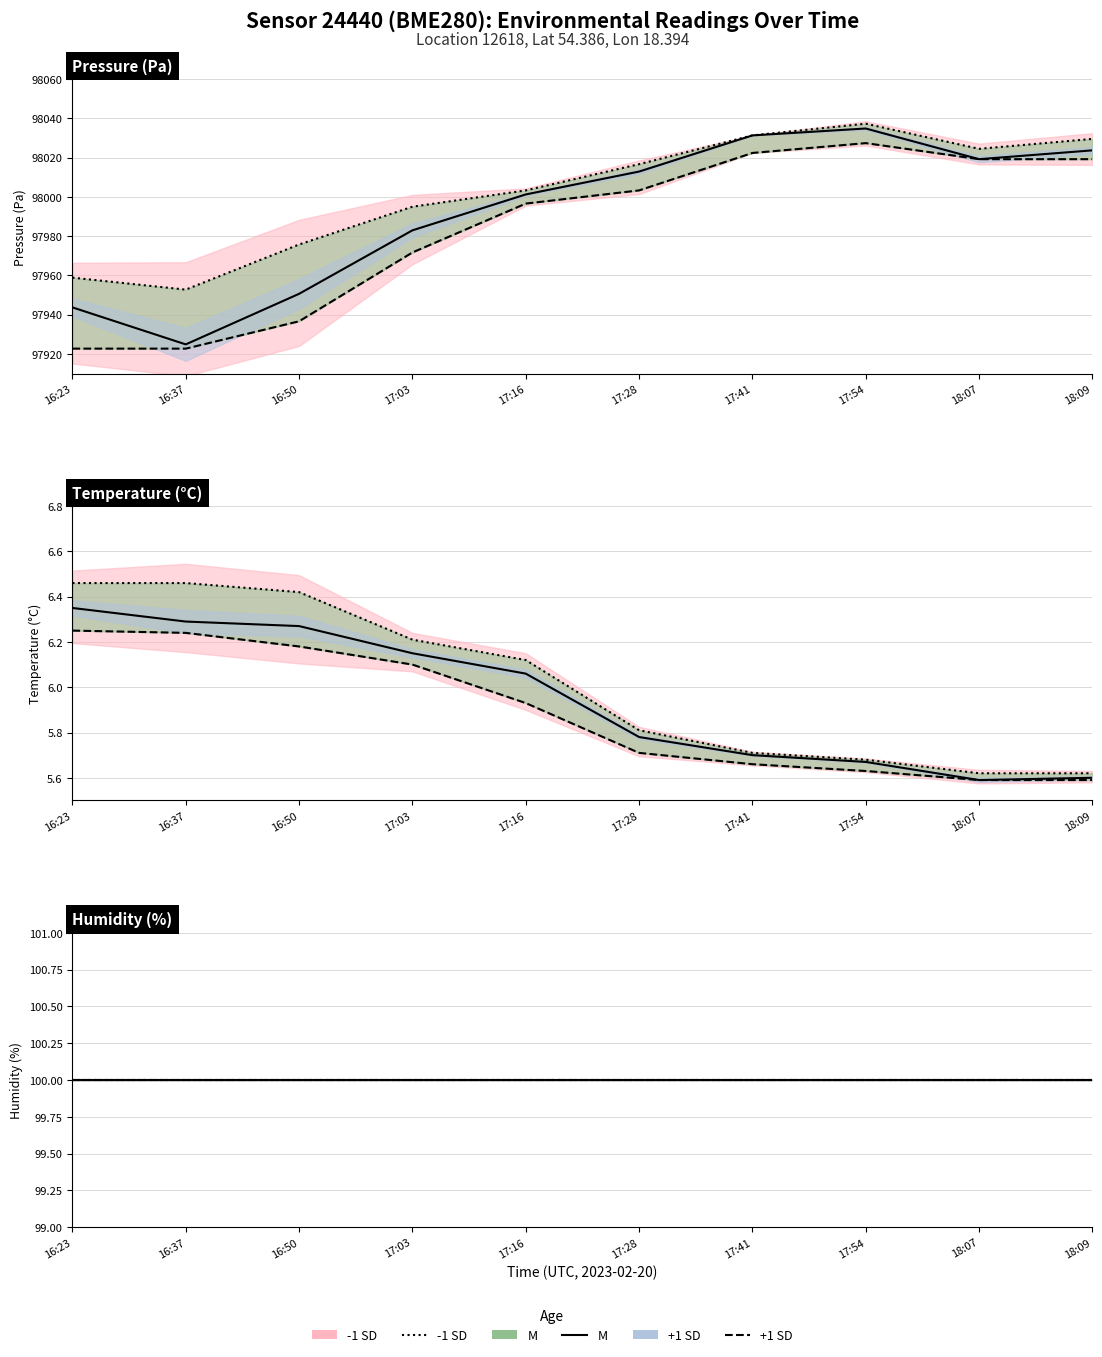

What is the spread (max minus min) of values at 16:37?

97946.6